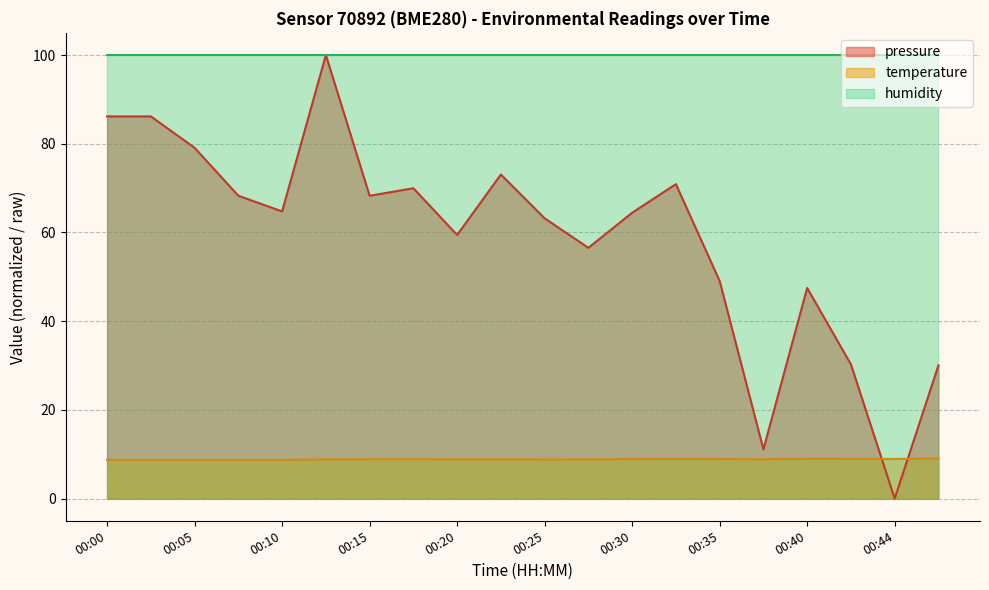

Which series has the largest total across all categories?

humidity